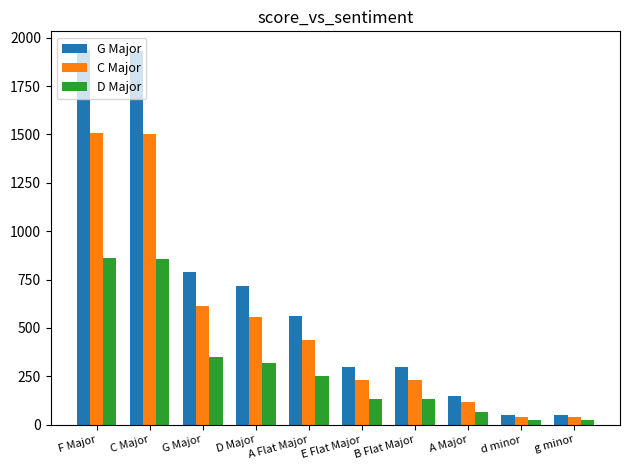

What is the total value across all series at A Flat Major?

1249